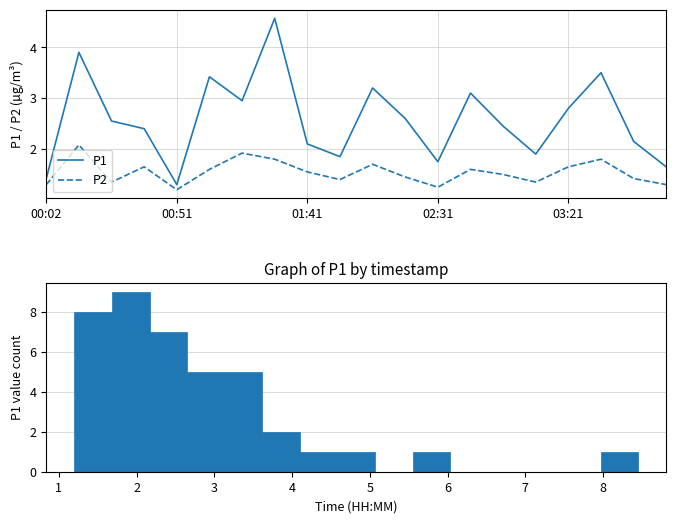

The value of P1 at 00:51 is 0.8. True or false?

False